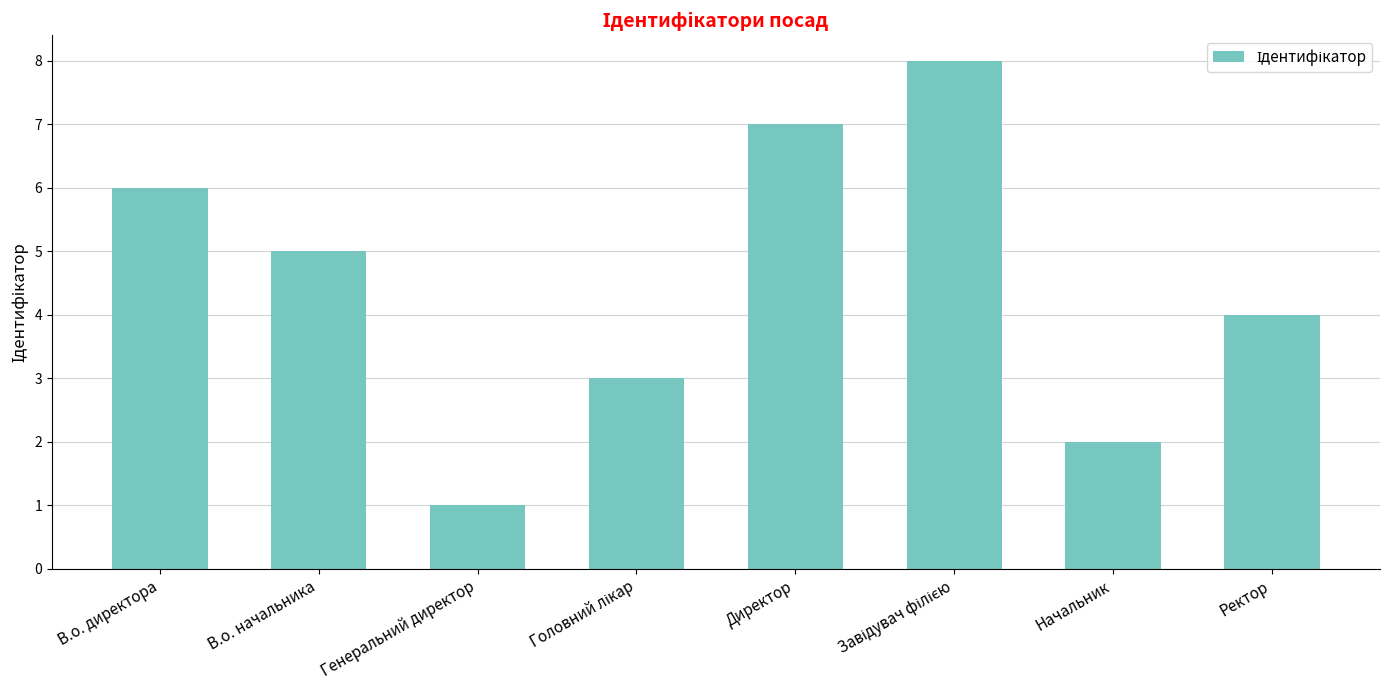

Count the number of data series in this chart.

1